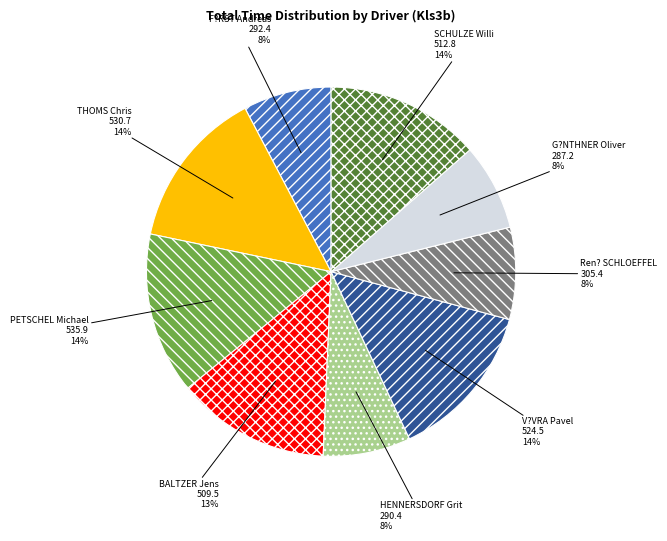

How many slices are in this pie chart?

9